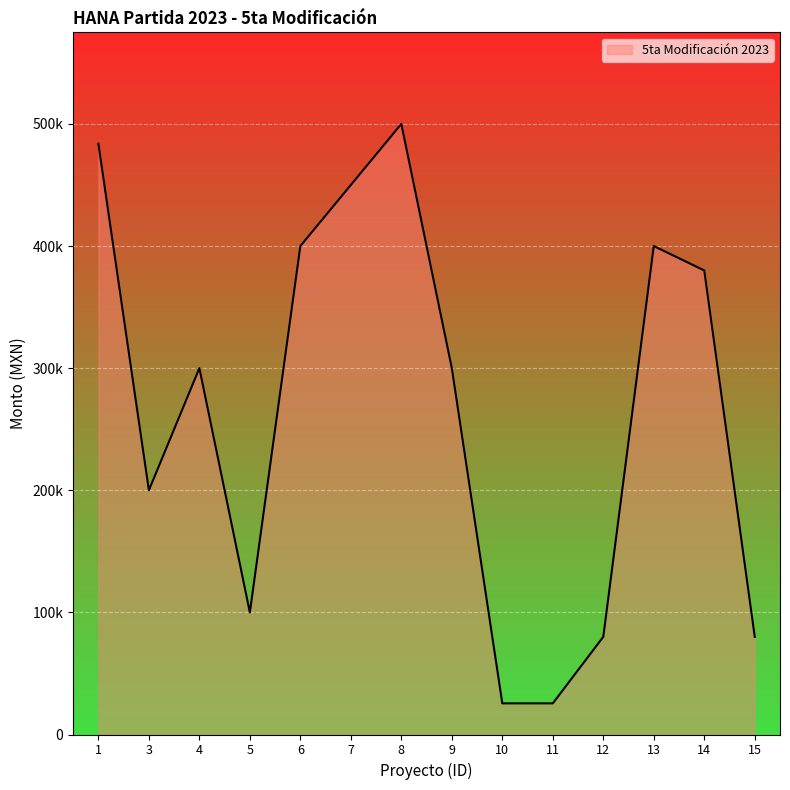

What is the change in value from 5 to 10?

-74500.0